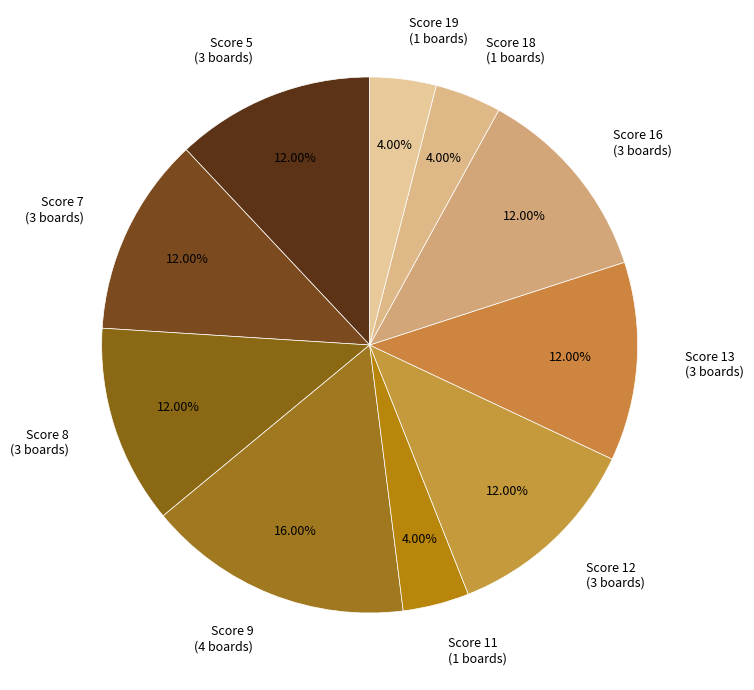

Is there any slice that represents more than half of the pie?

No